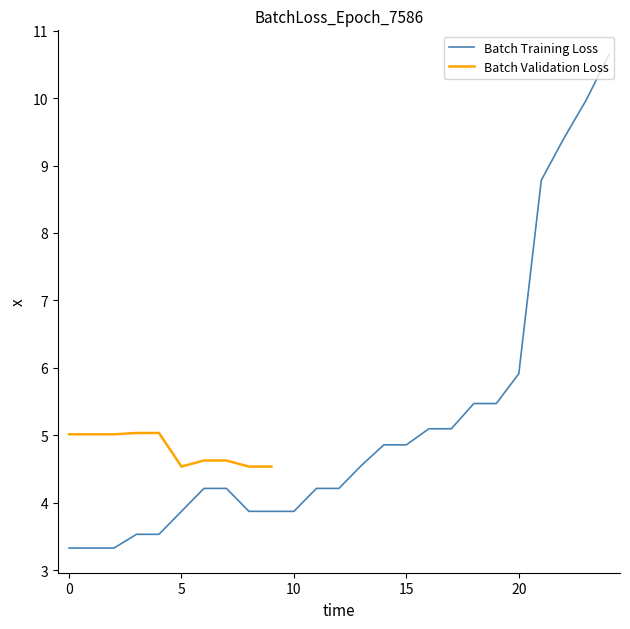

The Batch Training Loss series shows 3.9 at 10. True or false?

True